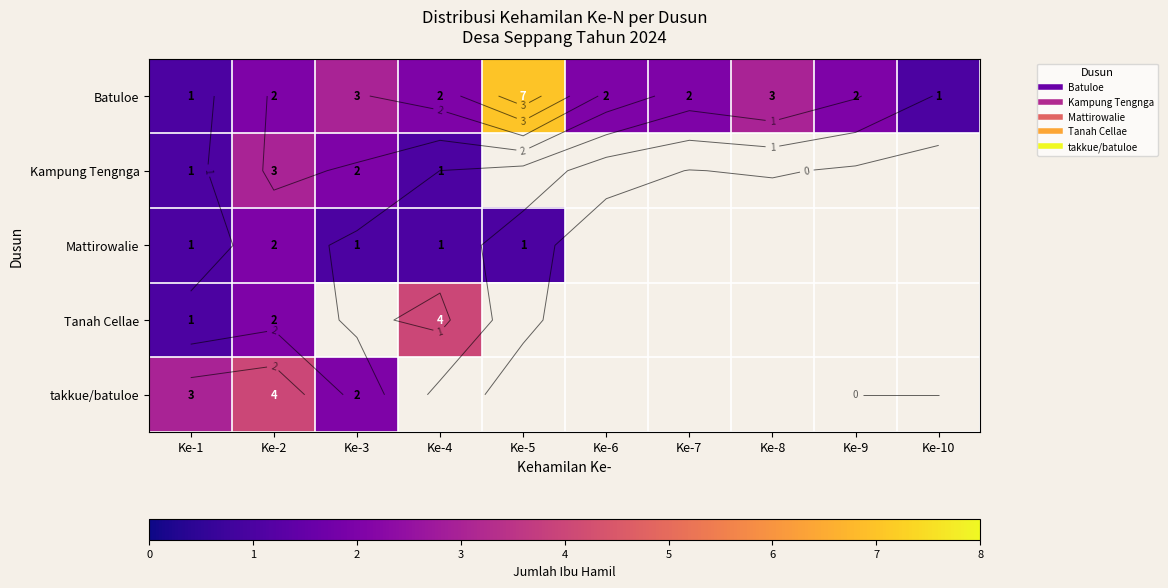

Count the number of categories in the chart.

10